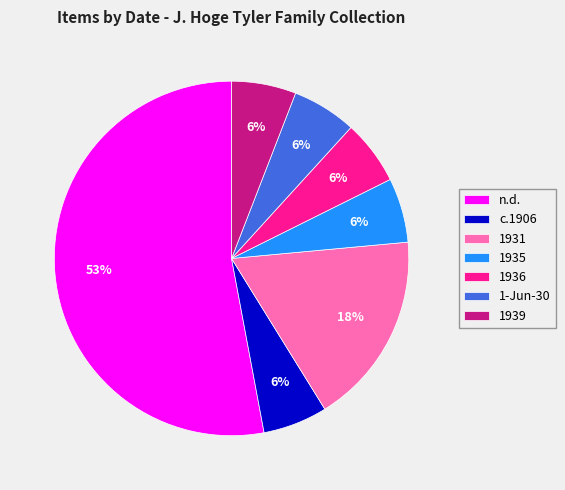

Which category has the biggest portion of the pie?

n.d.